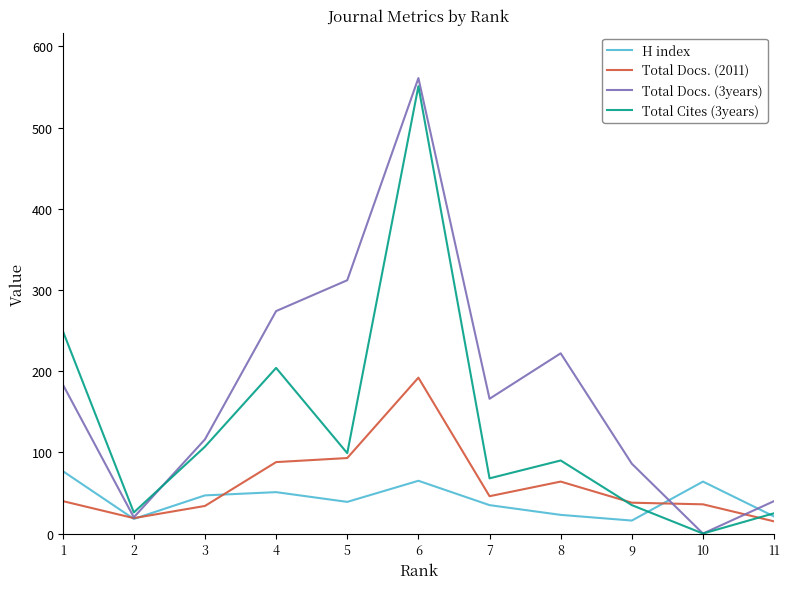

Which series has the largest total across all categories?

Total Docs. (3years)